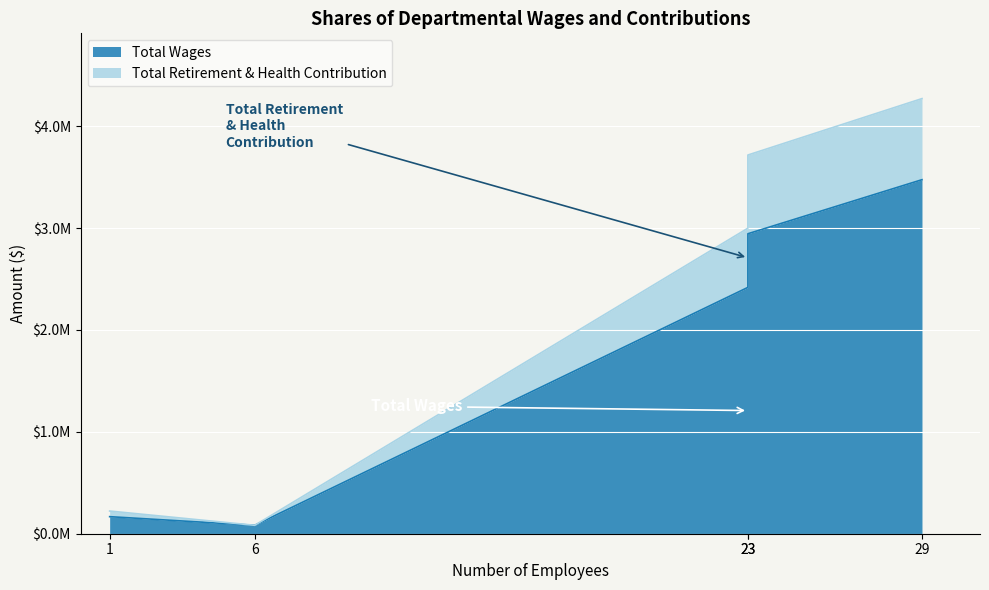

Read the Total Wages value at Infrastructure and Planning, to the nearest 50.

2944700